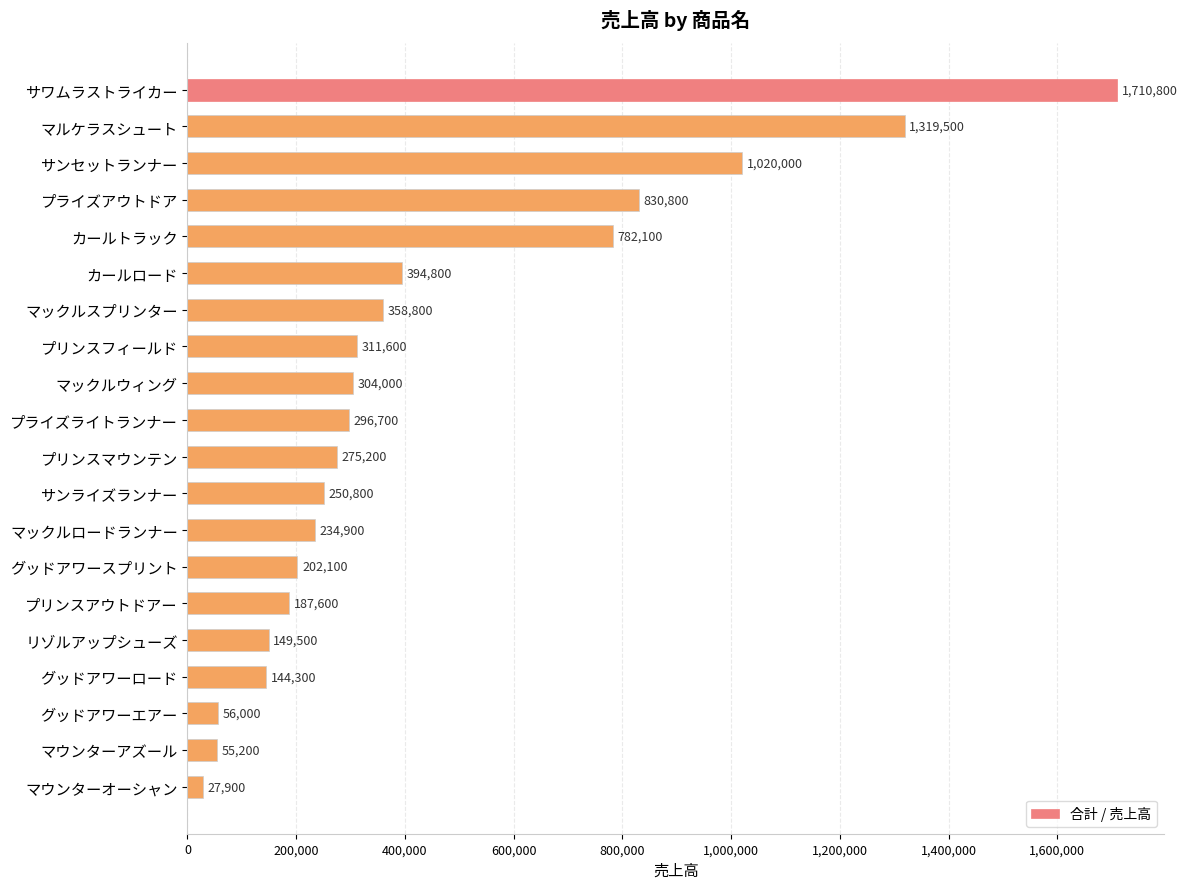

What is the difference between the second highest and minimum values?

1291600